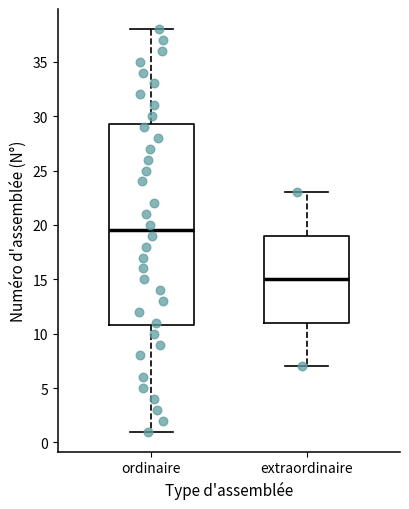

Which box has the highest median line?

ordinaire